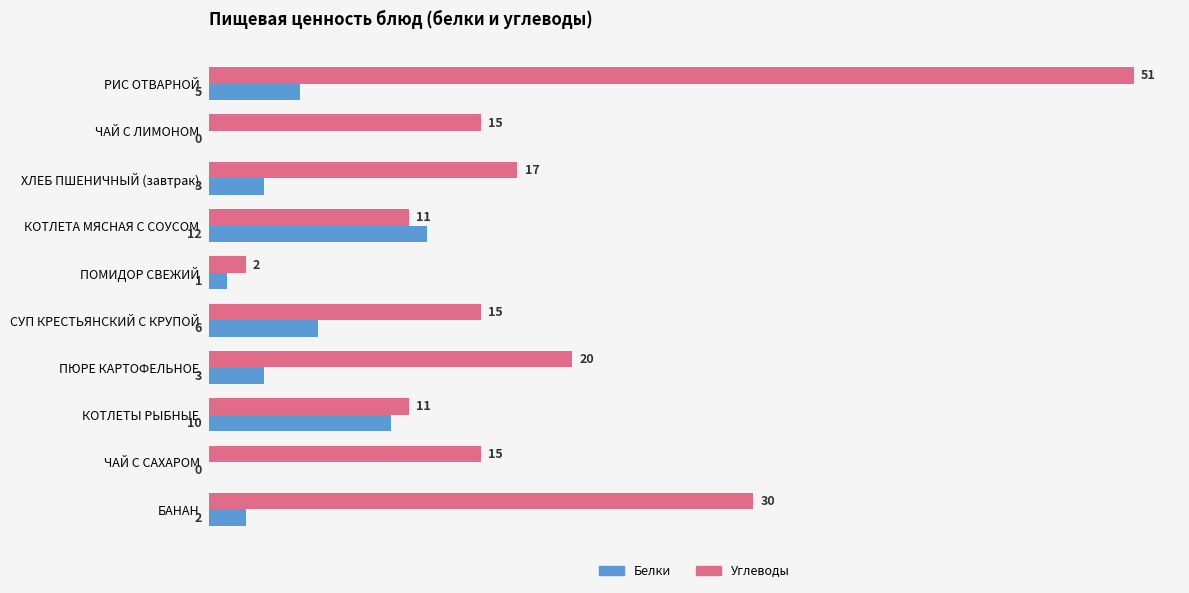

What is the sum of the Белки values at БАНАН and СУП КРЕСТЬЯНСКИЙ С КРУПОЙ?

8